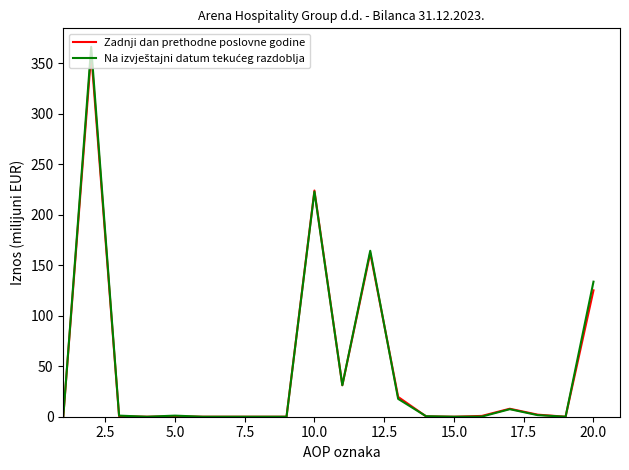

What is the highest value of the Zadnji dan prethodne poslovne godine series?

359.4